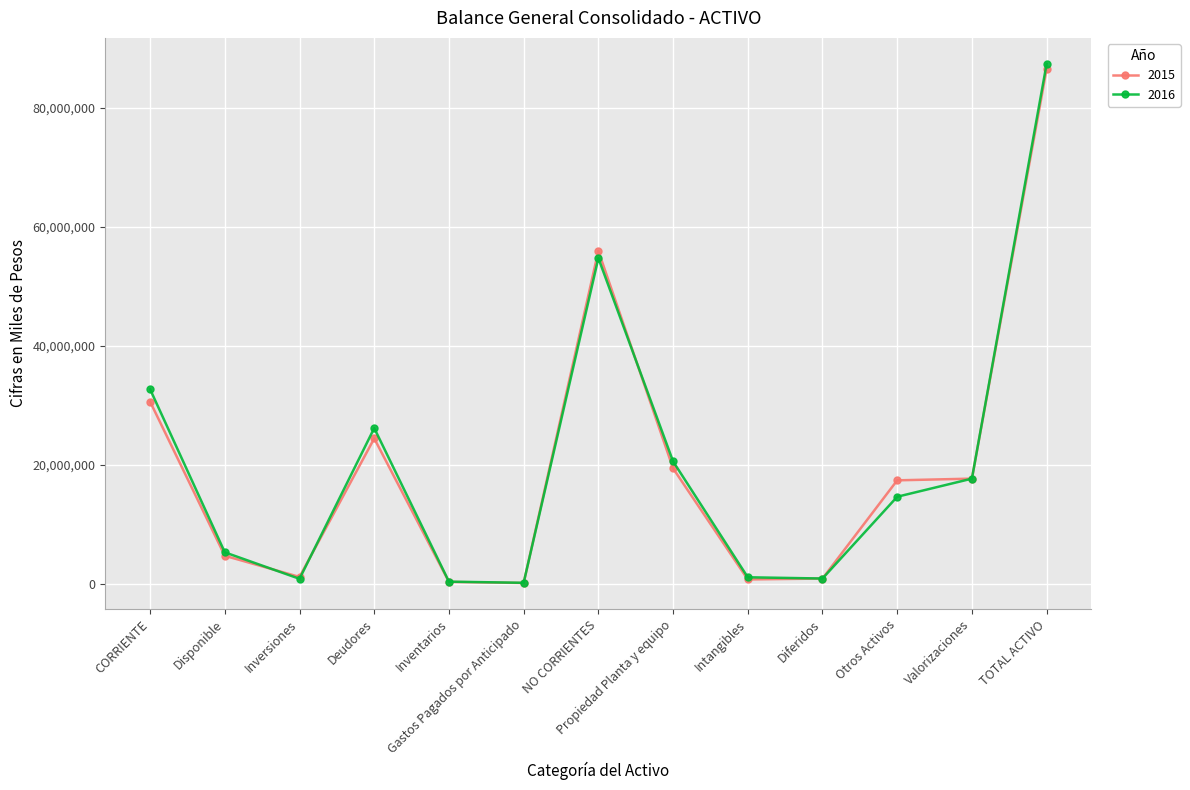

Is the value of 2016 at TOTAL ACTIVO greater than the value of 2015 at Propiedad Planta y equipo?

Yes